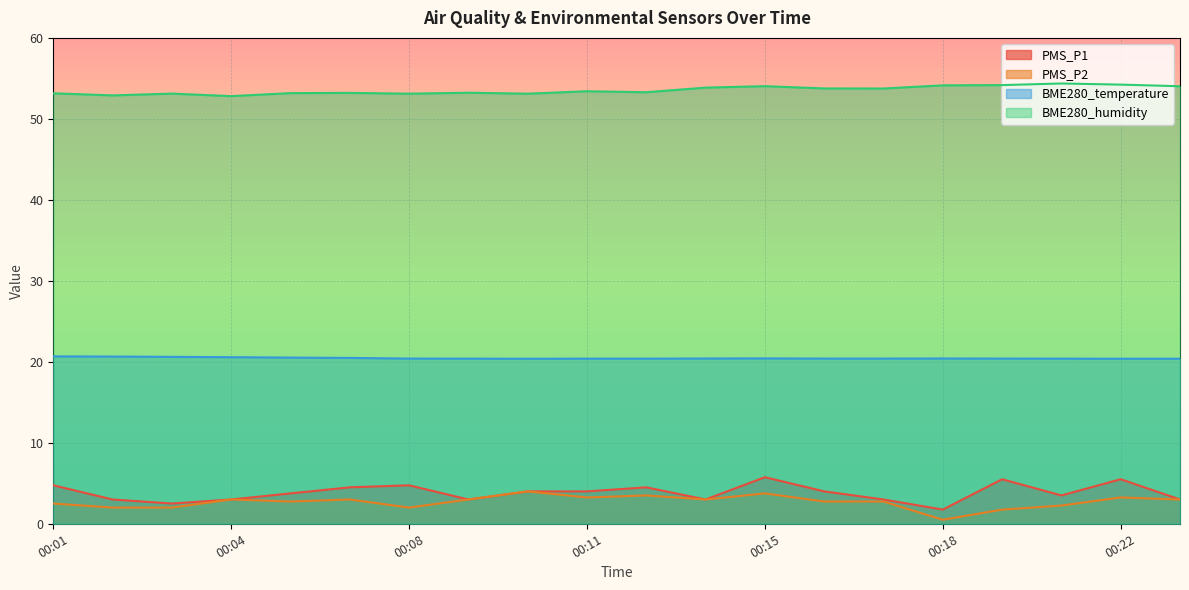

What is the value of the PMS_P1 point at the 10th from the left?

4.0